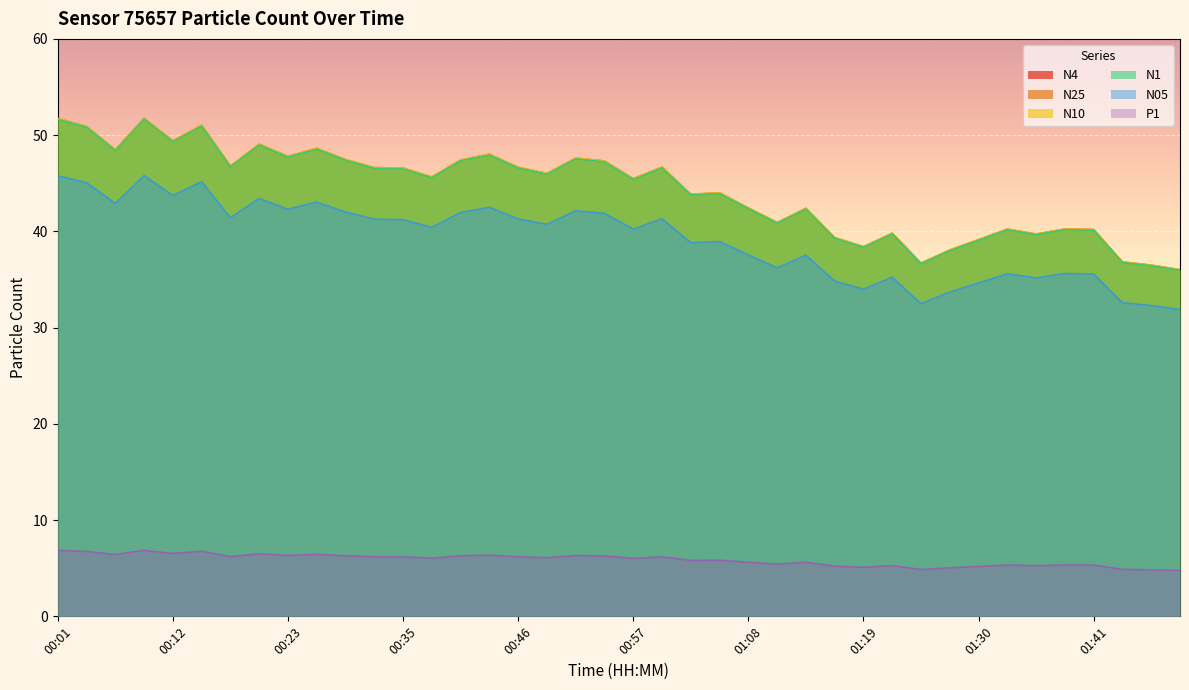

Between 01:22 and 01:33, which series saw the biggest shift?

N4